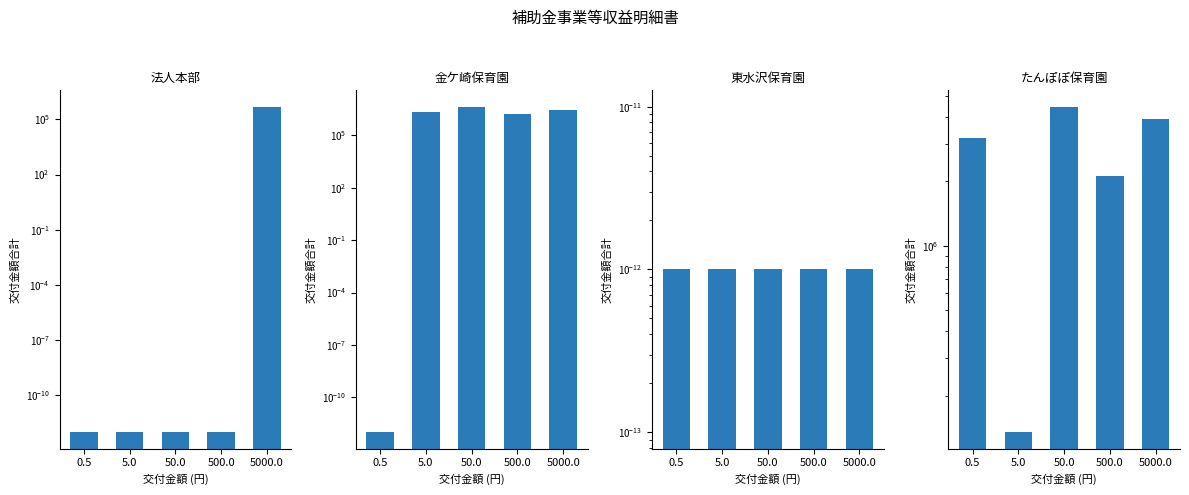

At how many categories does at least one series exceed 2483588?

3